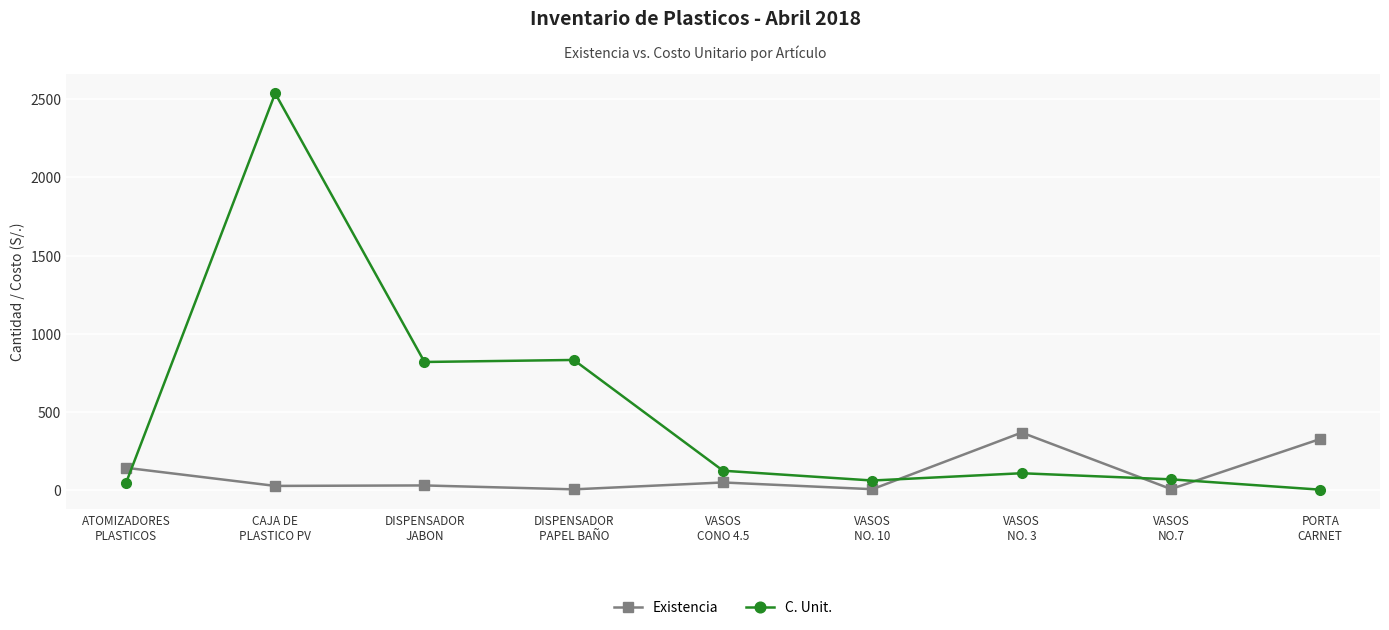

How many lines are shown in the chart?

2